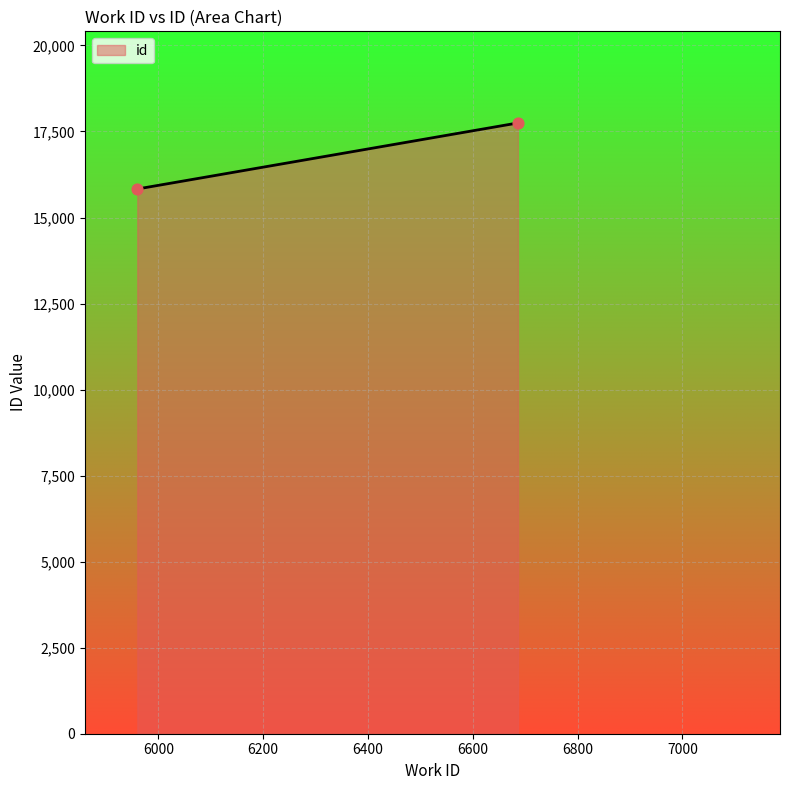

What is the average X value?

6323